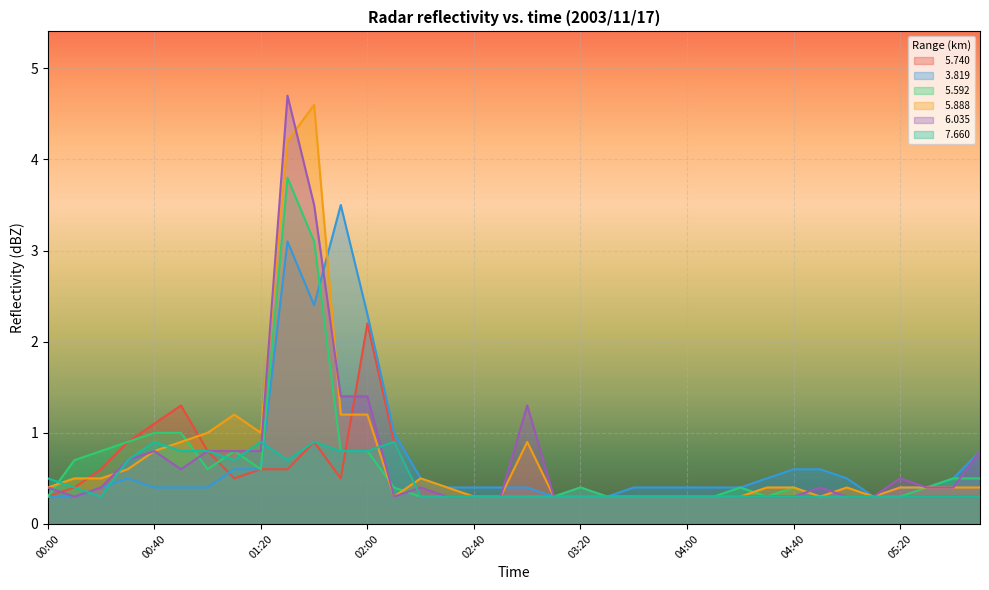

What is the label of the 36th point from the right?

00:00